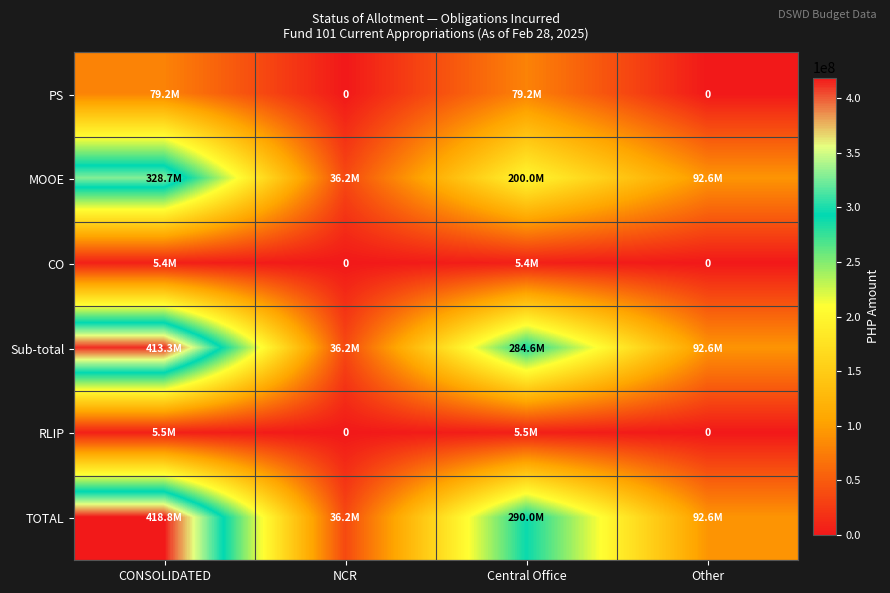

Between CONSOLIDATED and Other, which series saw the biggest shift?

TOTAL